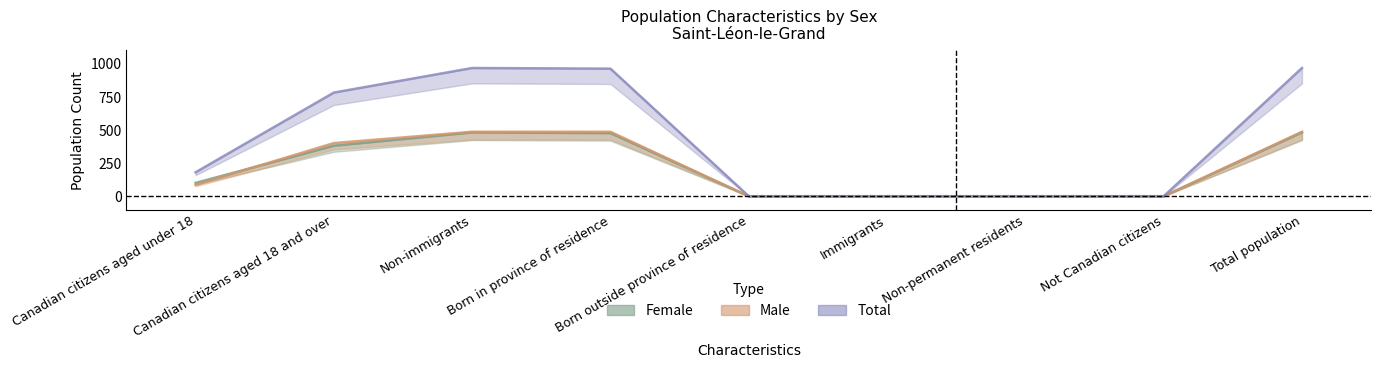

What is the value of the Total point at the 2nd from the left?

780